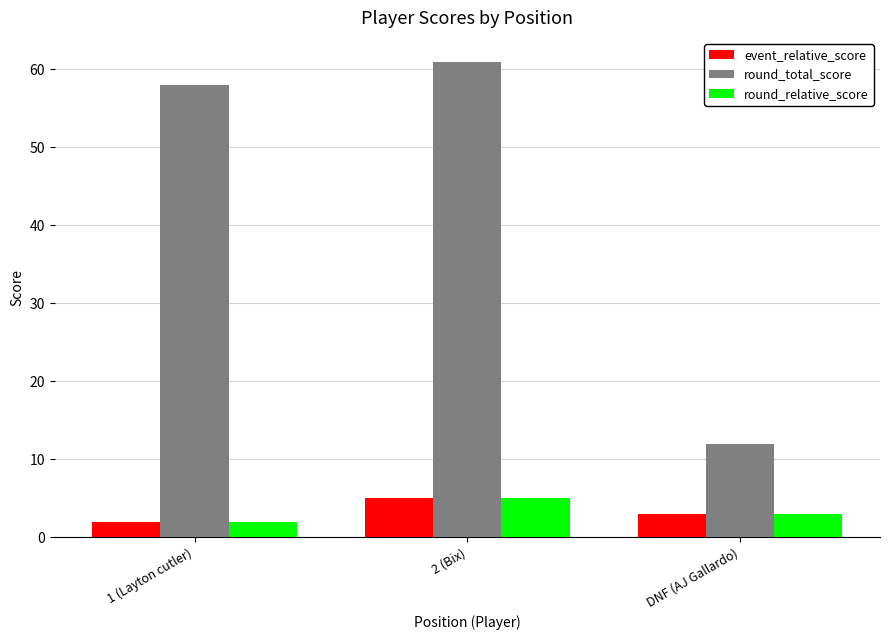

Is it true that round_total_score equals 61 at 2 (Bix)?

True